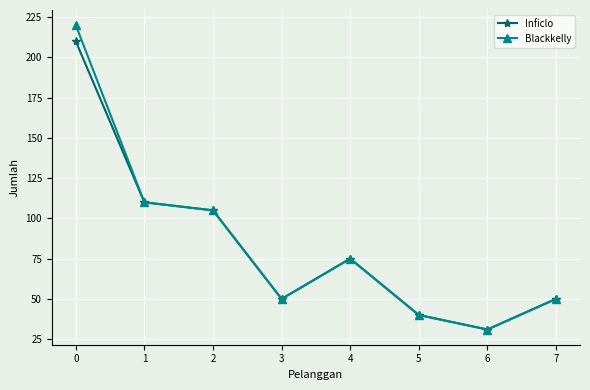

The value of Inficlo at 4 is 37. True or false?

False